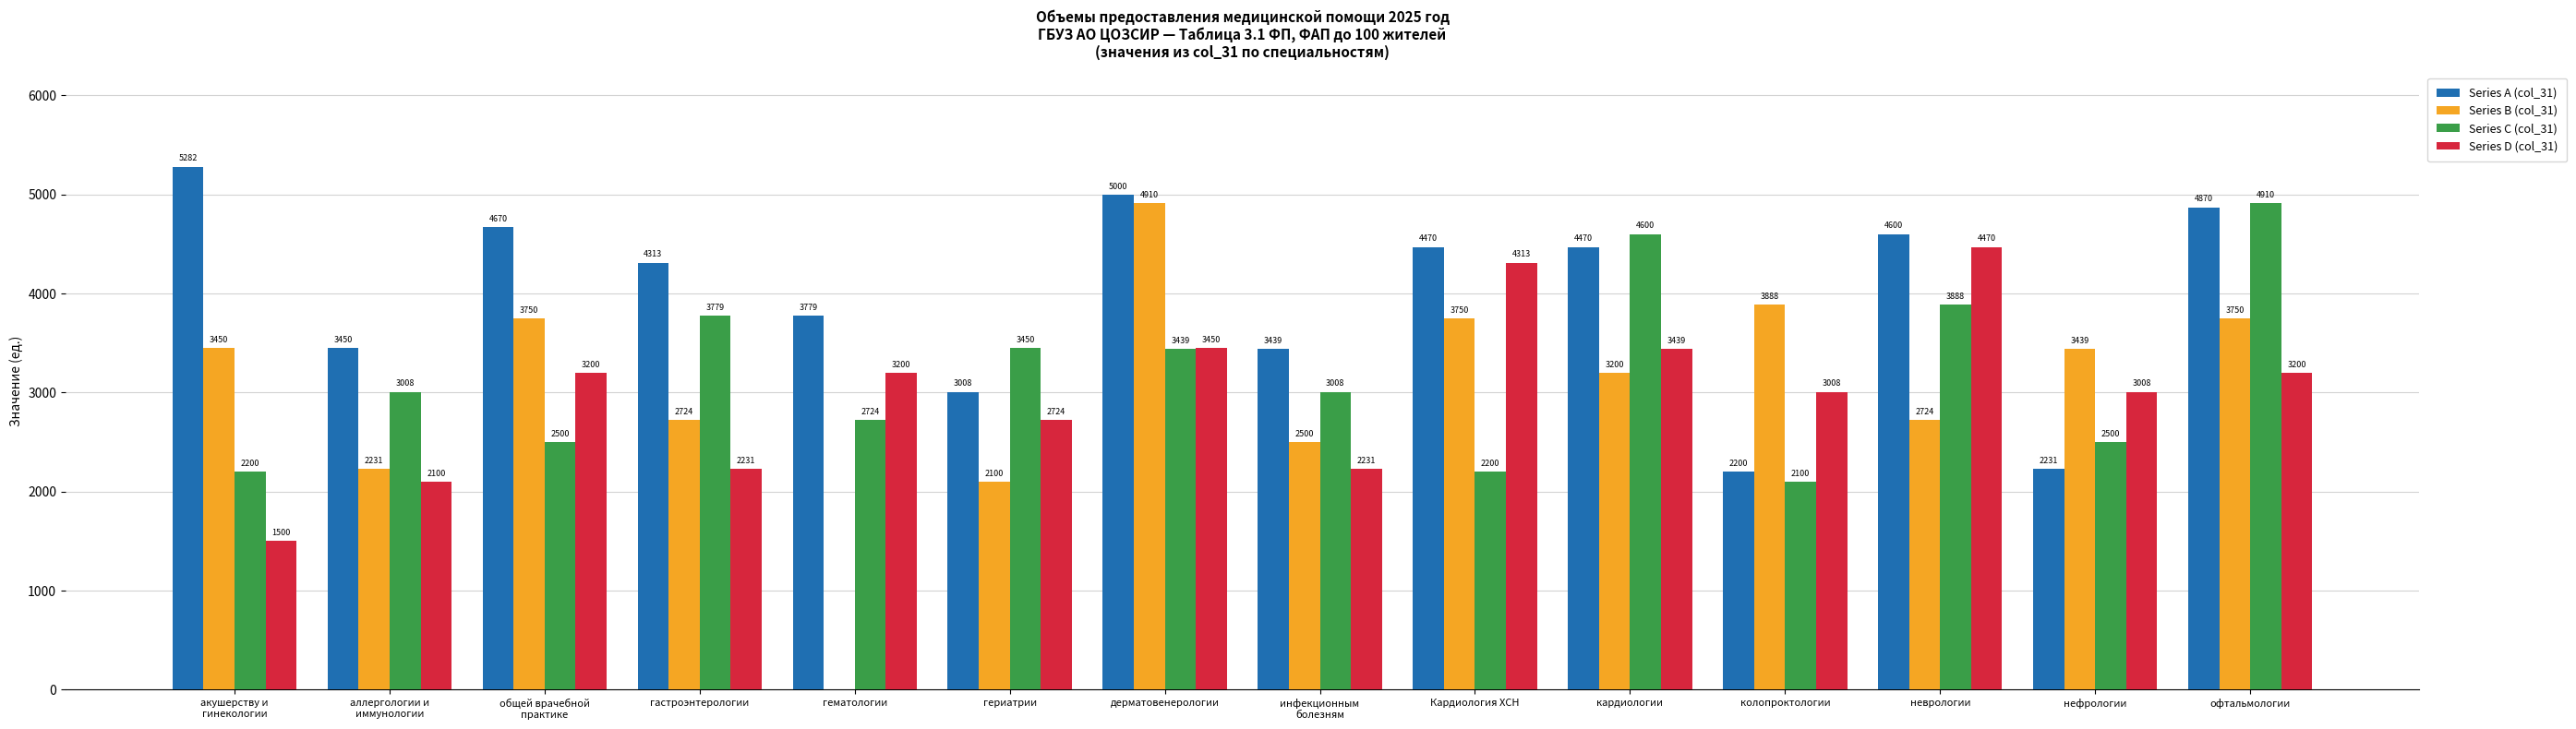

Reading left to right, extract all data points from this chart.

Series A (col_31): акушерству и
гинекологии=5282	аллергологии и
иммунологии=3450	общей врачебной
практике=4670	гастроэнтерологии=4313	гематологии=3779	гериатрии=3008	дерматовенерологии=5000	инфекционным
болезням=3439	Кардиология ХСН=4470	кардиологии=4470	колопроктологии=2200	неврологии=4600	нефрологии=2231	офтальмологии=4870
Series B (col_31): акушерству и
гинекологии=3450	аллергологии и
иммунологии=2231	общей врачебной
практике=3750	гастроэнтерологии=2724	гематологии=0	гериатрии=2100	дерматовенерологии=4910	инфекционным
болезням=2500	Кардиология ХСН=3750	кардиологии=3200	колопроктологии=3888	неврологии=2724	нефрологии=3439	офтальмологии=3750
Series C (col_31): акушерству и
гинекологии=2200	аллергологии и
иммунологии=3008	общей врачебной
практике=2500	гастроэнтерологии=3779	гематологии=2724	гериатрии=3450	дерматовенерологии=3439	инфекционным
болезням=3008	Кардиология ХСН=2200	кардиологии=4600	колопроктологии=2100	неврологии=3888	нефрологии=2500	офтальмологии=4910
Series D (col_31): акушерству и
гинекологии=1500	аллергологии и
иммунологии=2100	общей врачебной
практике=3200	гастроэнтерологии=2231	гематологии=3200	гериатрии=2724	дерматовенерологии=3450	инфекционным
болезням=2231	Кардиология ХСН=4313	кардиологии=3439	колопроктологии=3008	неврологии=4470	нефрологии=3008	офтальмологии=3200